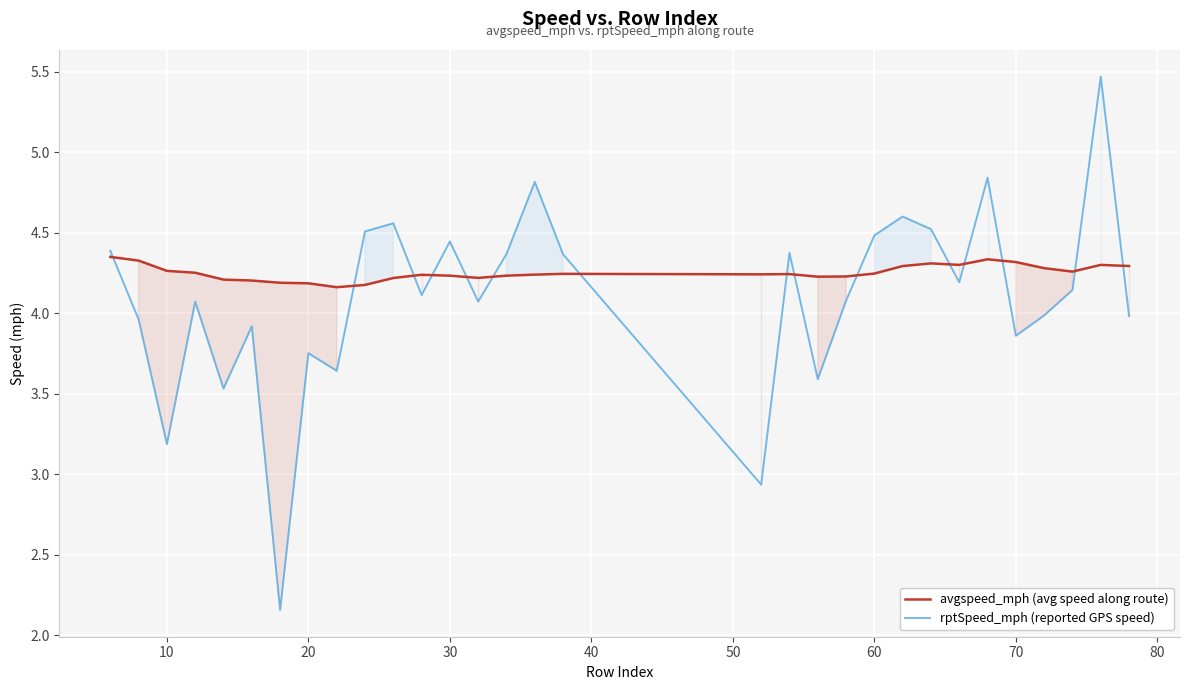

At 10, list the series in order from largest to smallest.

avgspeed_mph (avg speed along route), rptSpeed_mph (reported GPS speed)